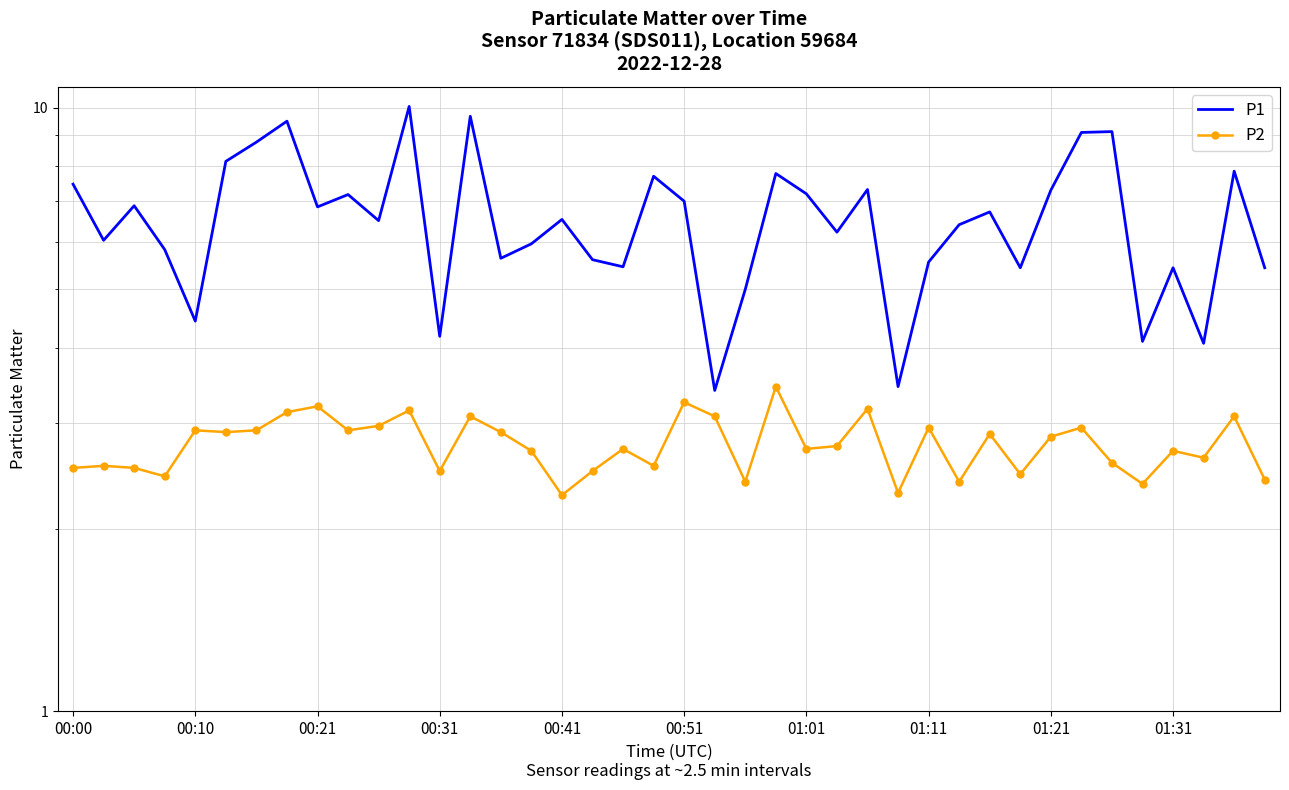

True or false: P1 and P2 cross at least once.

False